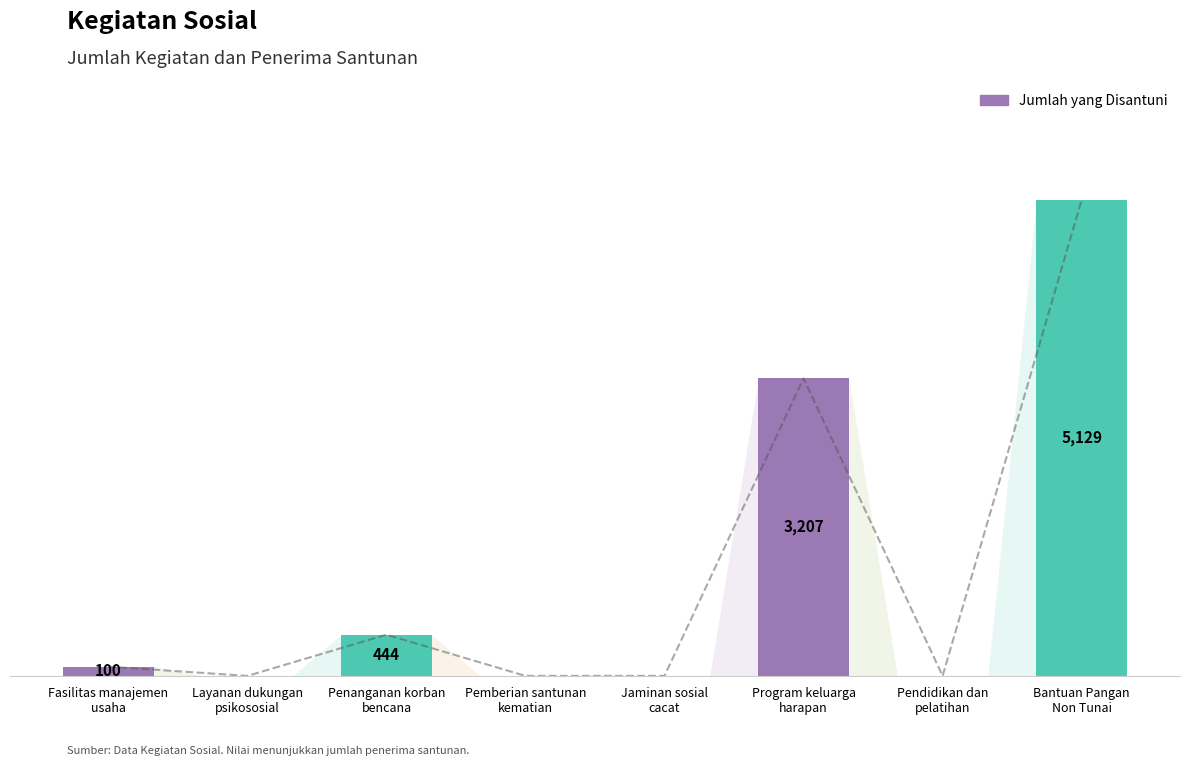

True or false: the data shows -3335 at Jaminan sosial
cacat.

False